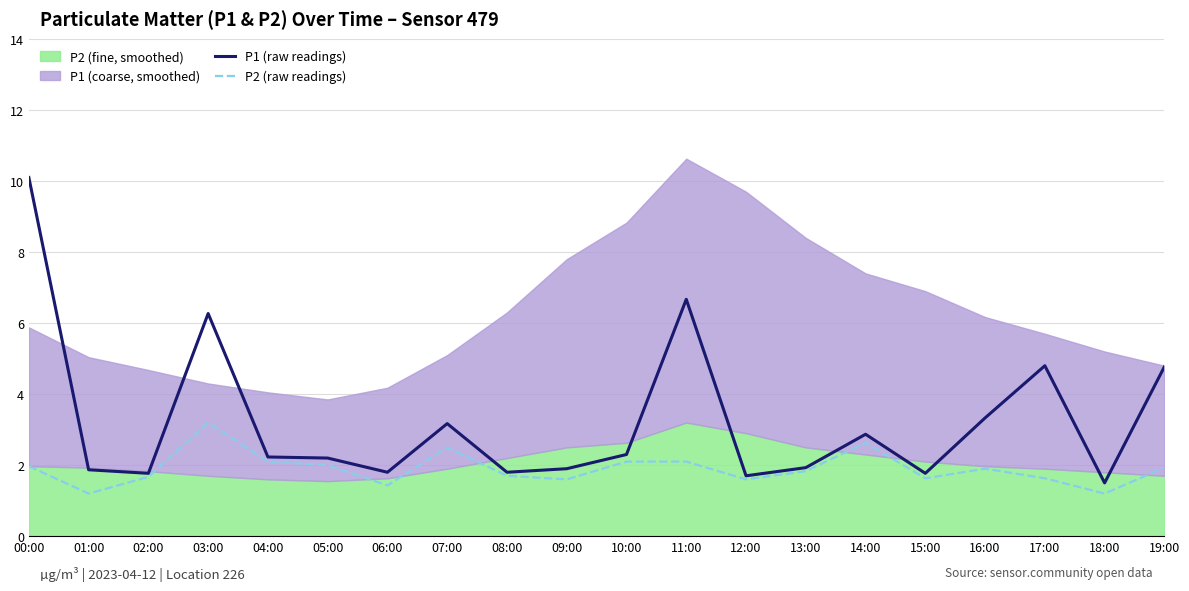

Between 01:00 and 17:00, which is larger?

17:00